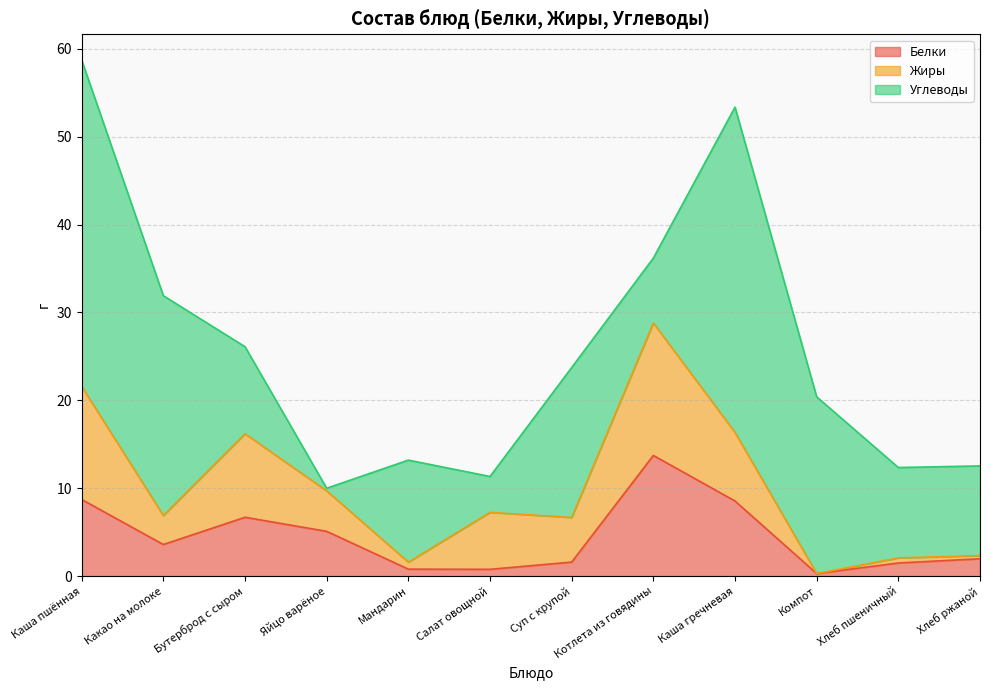

What is the spread (max minus min) of values at Котлета из говядины?

7.7